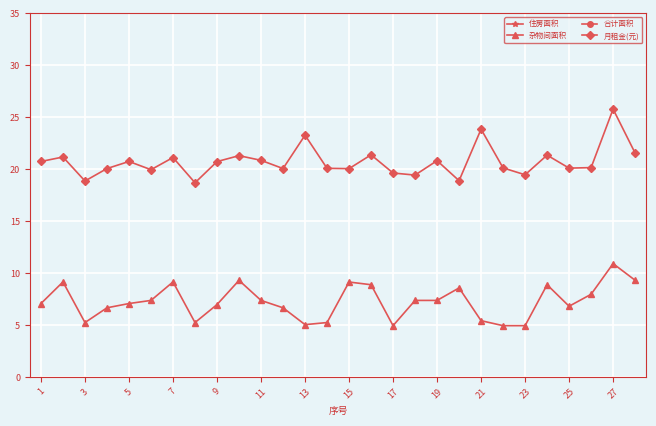

Reading left to right, list all the values displayed in this chart.

住房面积: 52.2	51.2	48.7	50.7	52.2	49.6	51.2	48.2	52.3	51.6	52.2	50.7	61.5	52.1	48.2	52.2	51.2	49.2	52.1	45.4	62.8	52.6	50.7	52.1	50.7	49.6	62.8	52.3
杂物间面积: 7.1	9.2	5.2	6.7	7.1	7.4	9.2	5.2	7.0	9.3	7.4	6.7	5.0	5.2	9.2	8.9	5.0	7.4	7.4	8.6	5.4	5.0	5.0	8.9	6.8	8.0	10.9	9.3
合计面积: 59.6	60.4	53.9	57.3	59.3	57.0	60.4	53.4	59.3	60.9	59.6	57.3	66.5	57.4	57.3	61.1	56.1	55.5	59.5	54.0	68.2	57.5	55.6	61.0	57.5	57.6	73.7	61.6
月租金(元): 20.8	21.2	18.9	20.1	20.8	20.0	21.1	18.7	20.7	21.3	20.9	20.1	23.3	20.1	20.1	21.4	19.6	19.4	20.8	18.9	23.9	20.1	19.5	21.4	20.1	20.2	25.8	21.6